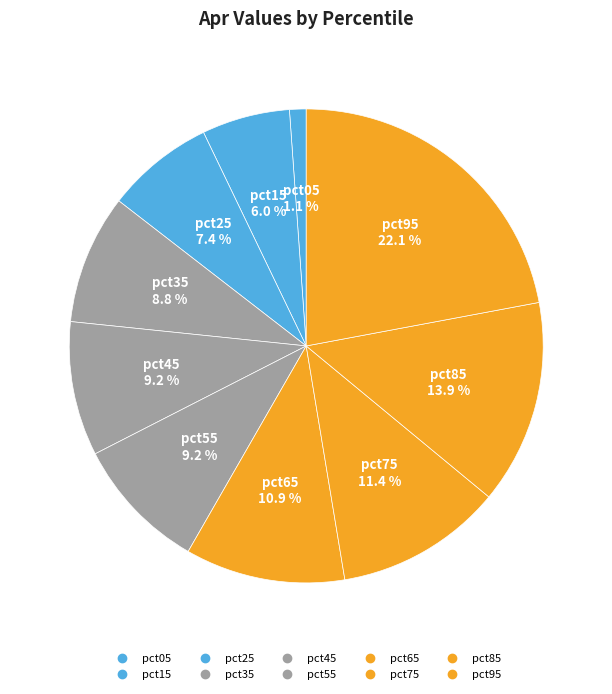

To the nearest percent, what is the combined percentage of pct85 and pct15?

20%